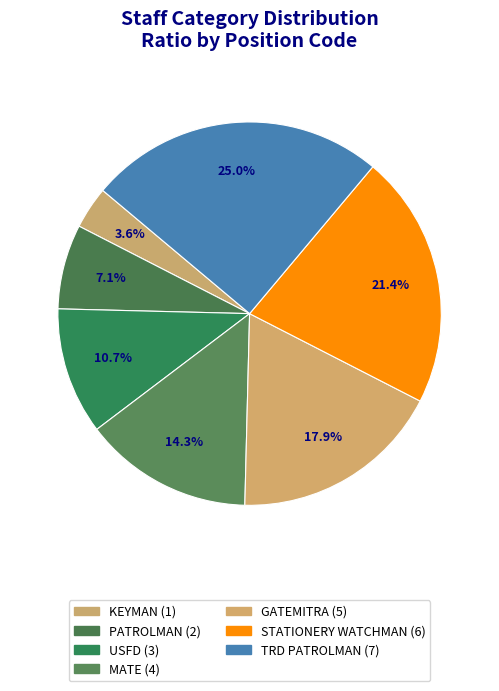

What is the largest slice in the pie chart?

TRD PATROLMAN